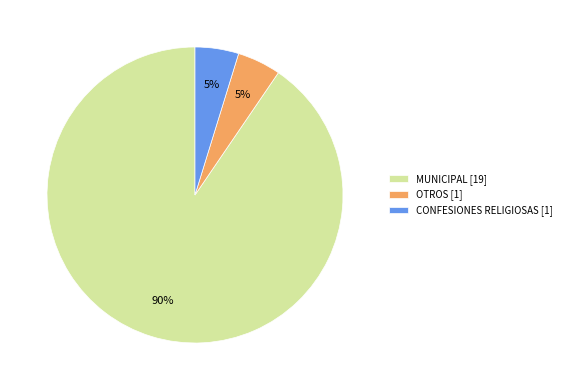

Is the sum of CONFESIONES RELIGIOSAS [1] and MUNICIPAL [19] greater than half?

Yes